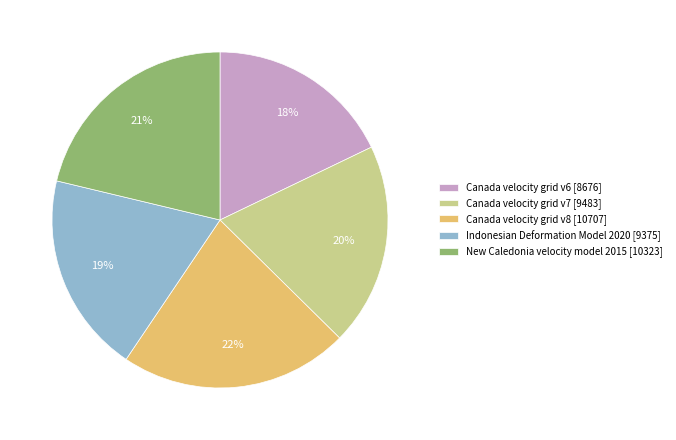

To the nearest percent, what is the average slice percentage?

20%